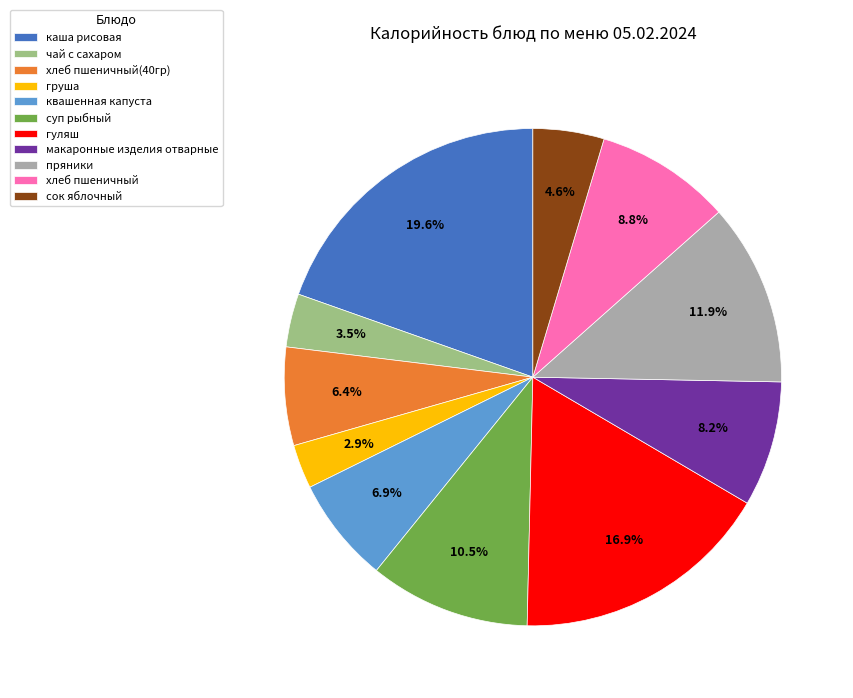

What percentage do груша and сок яблочный together represent?

7.5%